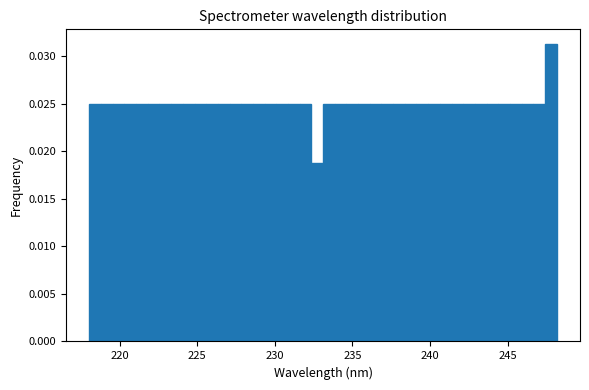

Around what value on the x-axis is the tallest bar? Give the approximate position of its centre, as read against the axis.

248.0